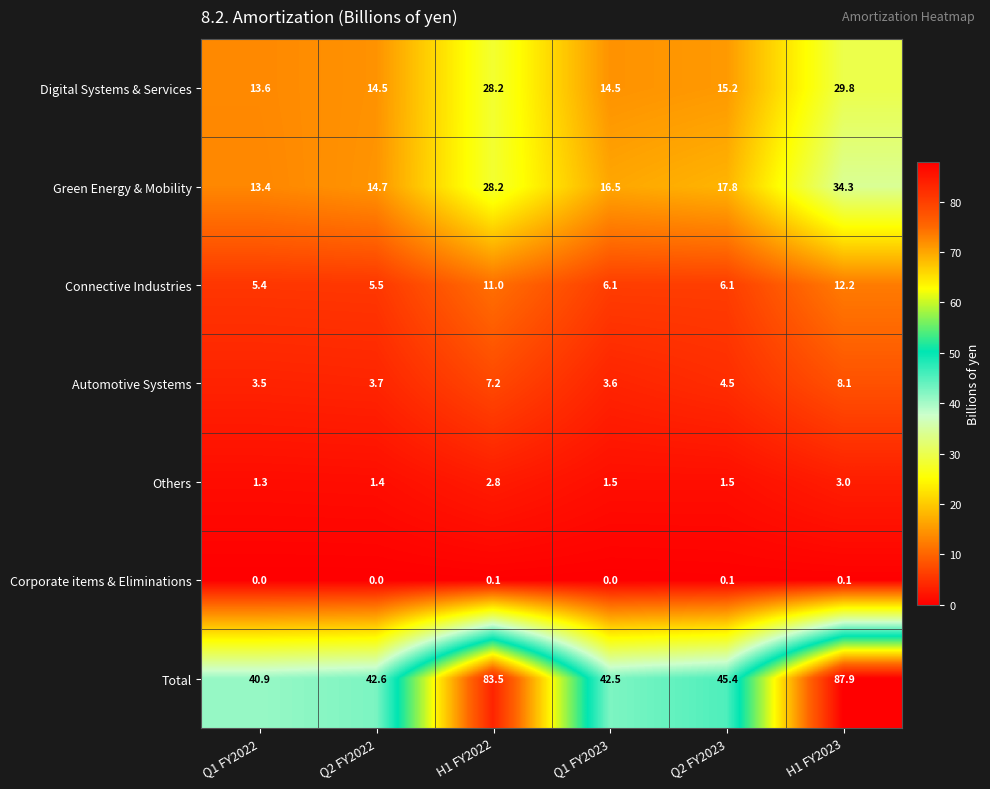

List the series in order of their peak value, lowest first.

Corporate items & Eliminations, Others, Automotive Systems, Connective Industries, Digital Systems & Services, Green Energy & Mobility, Total